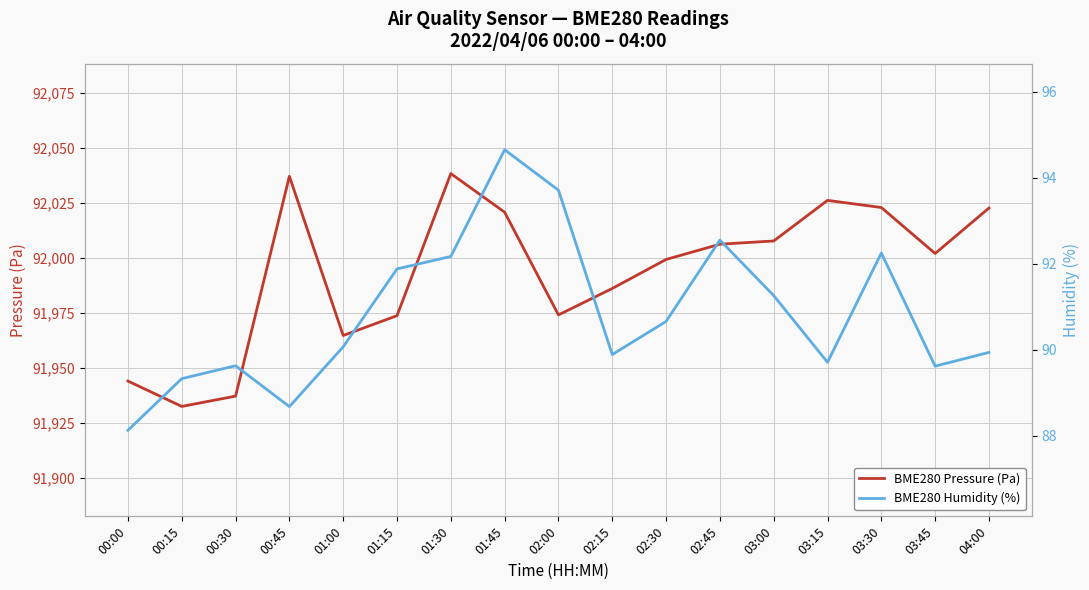

What is the average value of the BME280 Humidity (%) series?

90.8